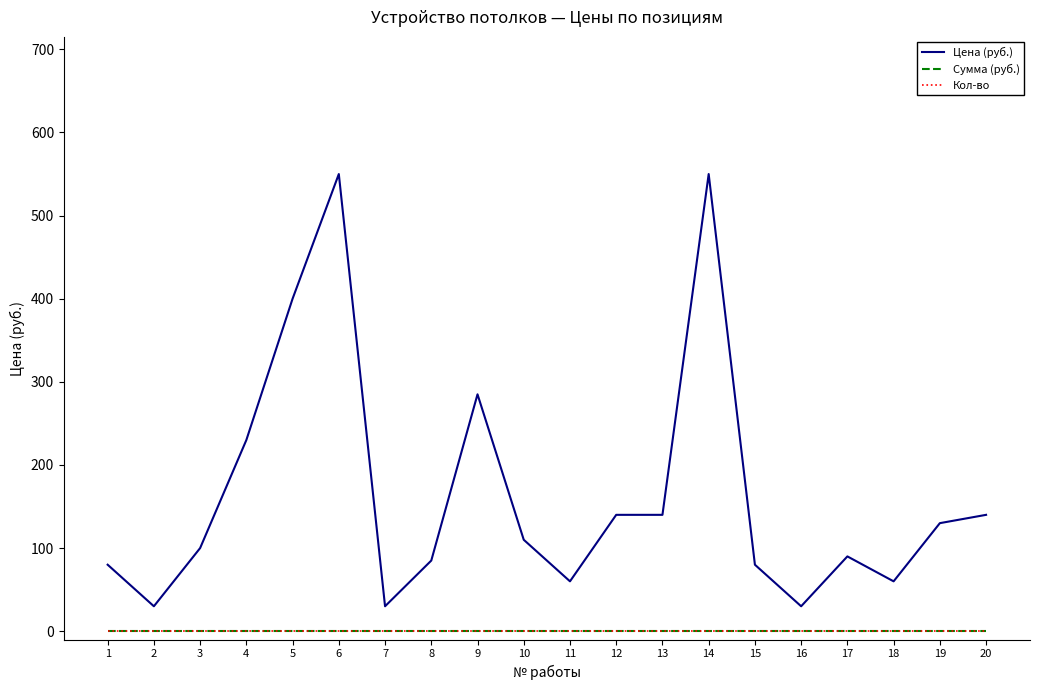

Reading right to left, list all the values displayed in this chart.

Цена (руб.): 140	130	60	90	30	80	550	140	140	60	110	285	85	30	550	400	230	100	30	80
Сумма (руб.): 0	0	0	0	0	0	0	0	0	0	0	0	0	0	0	0	0	0	0	0
Кол-во: 0	0	0	0	0	0	0	0	0	0	0	0	0	0	0	0	0	0	0	0